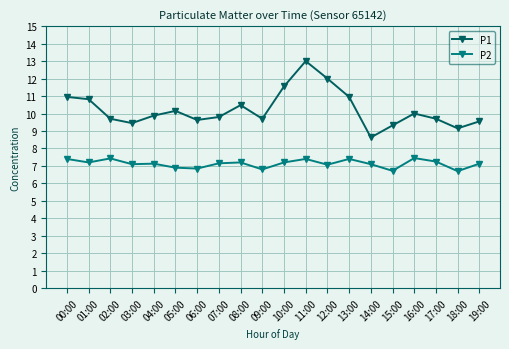

What is the highest value of the P2 series?

7.5